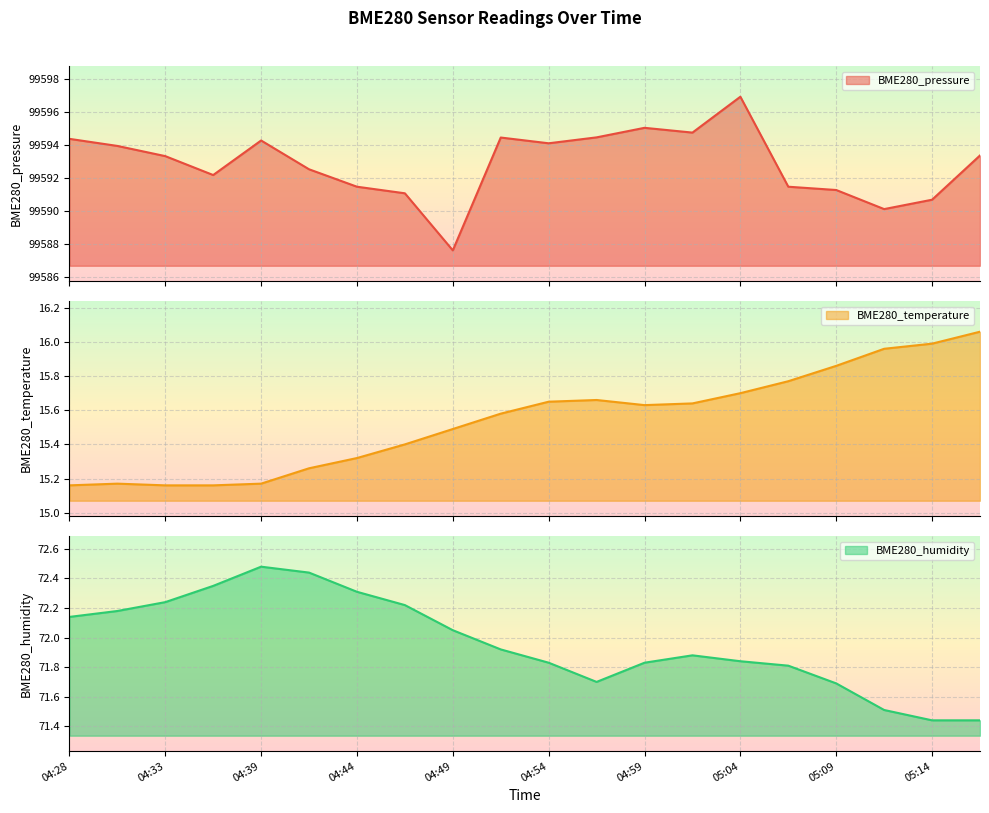

What are all the series names shown in the legend?

BME280_pressure, BME280_temperature, BME280_humidity